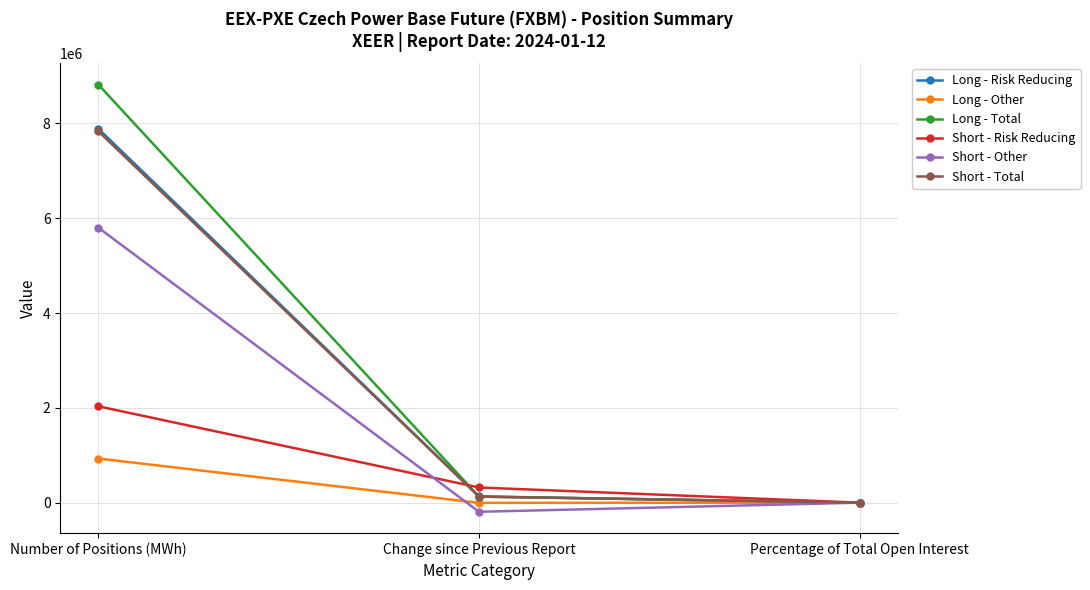

What is the label of the 2nd point from the right?

Change since Previous Report